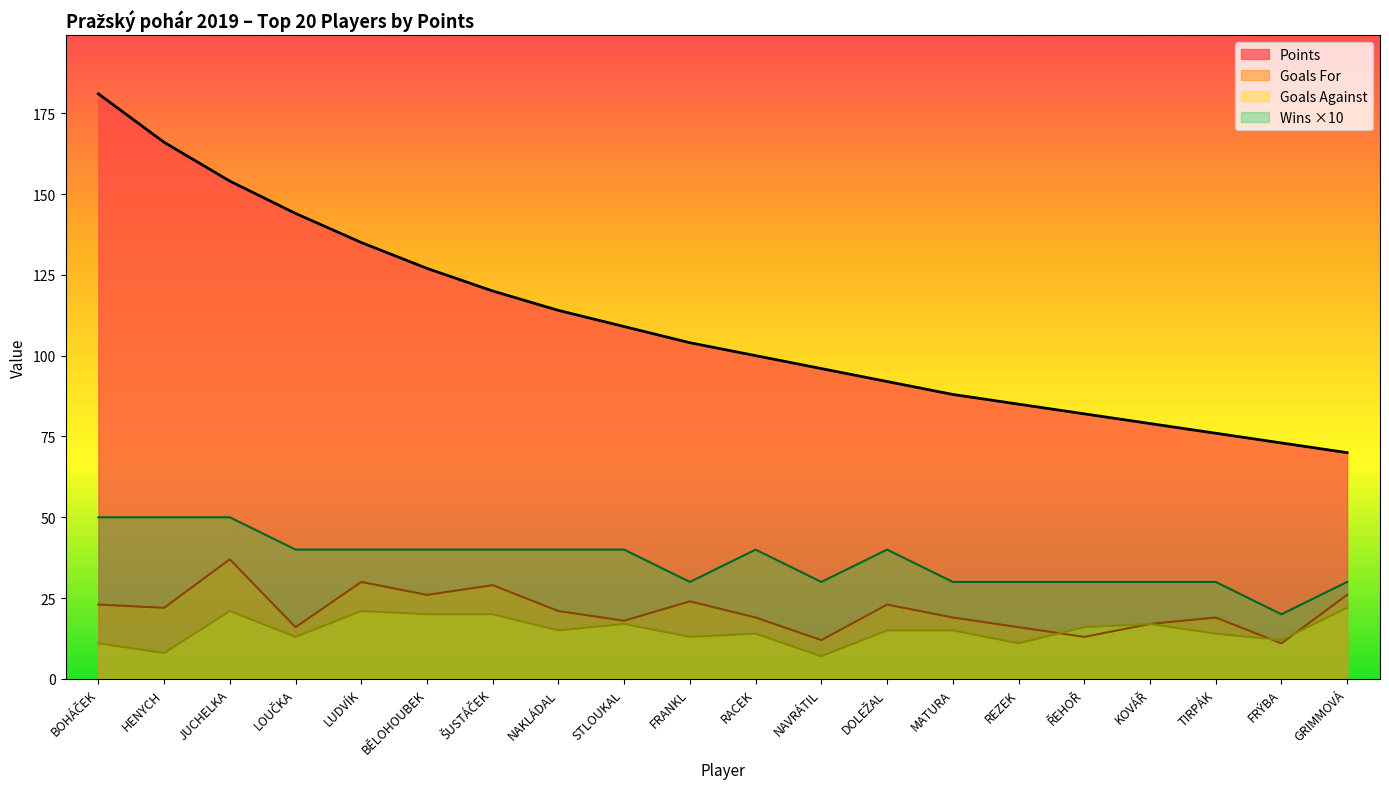

What is the spread (max minus min) of values at REZEK?

74